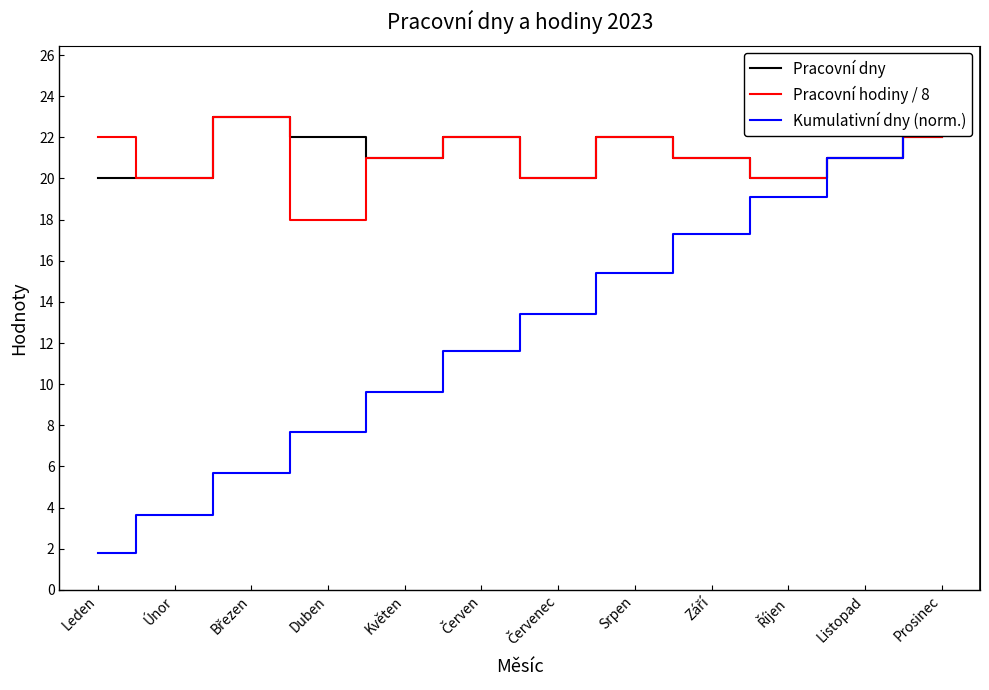

What is the label of the 6th point from the right?

Červenec